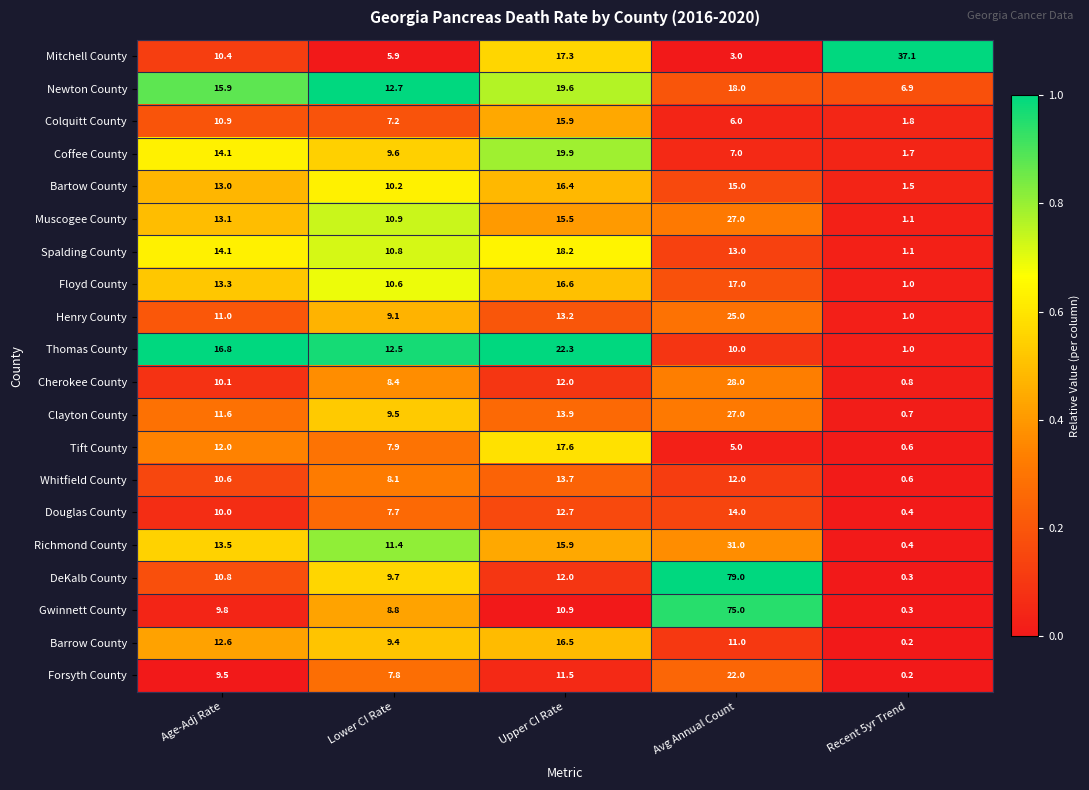

At which label does Spalding County first exceed 13?

Age-Adj Rate